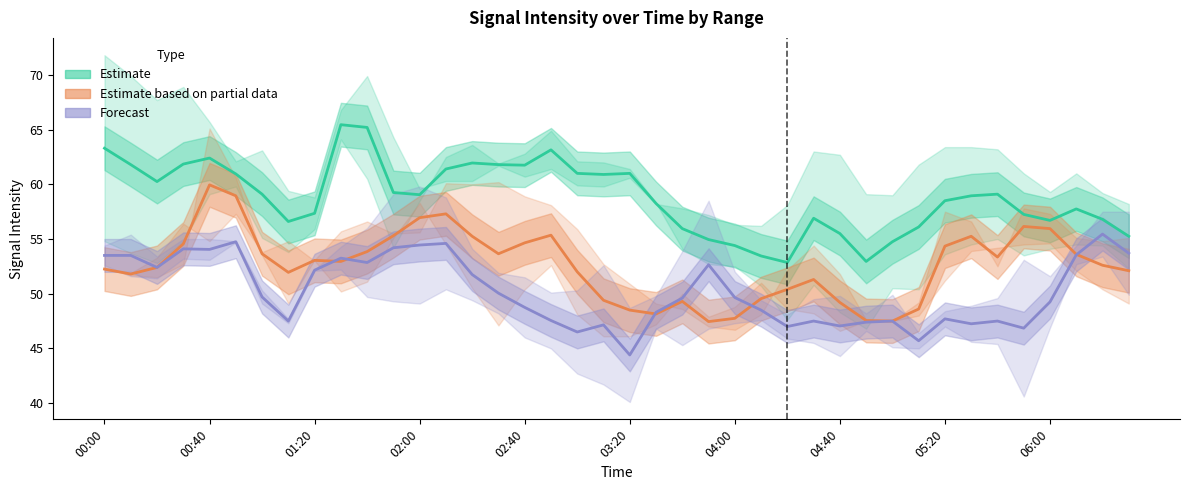

What is the smallest value displayed?

44.4